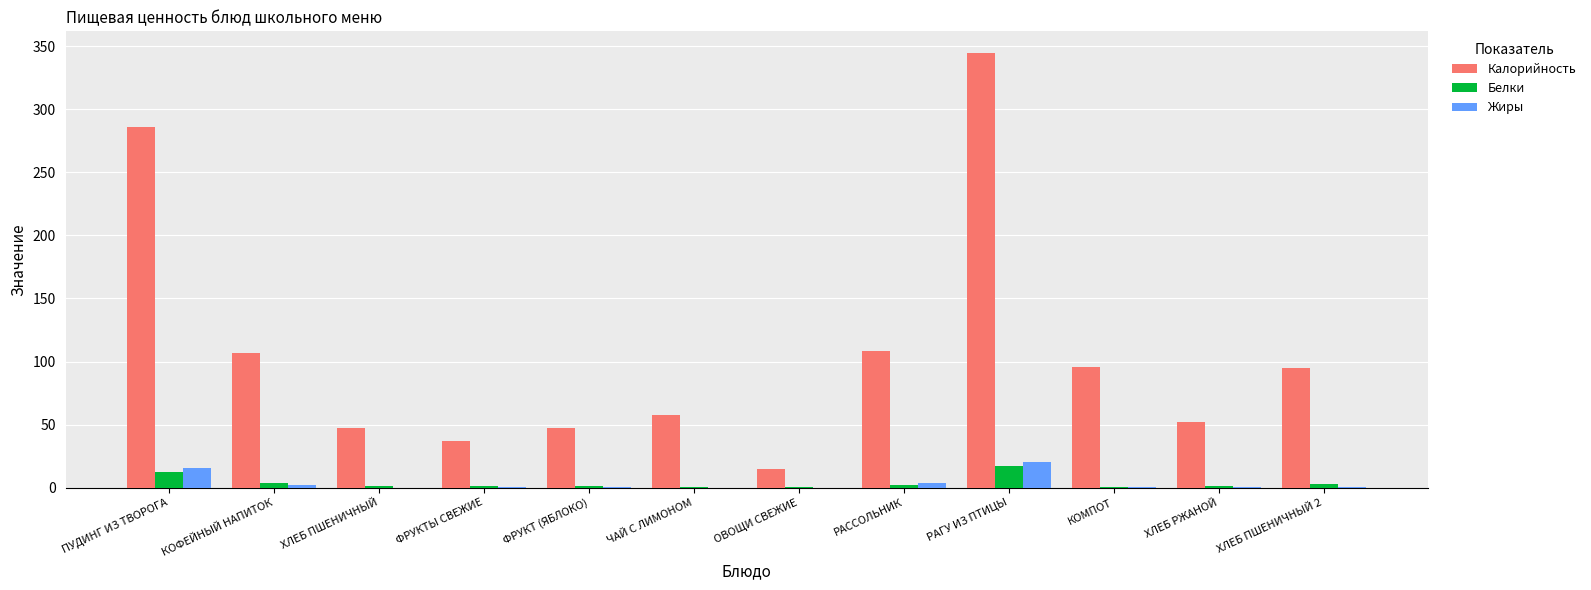

What is the difference between the Жиры values at ФРУКТЫ СВЕЖИЕ and ХЛЕБ ПШЕНИЧНЫЙ 2?

0.4